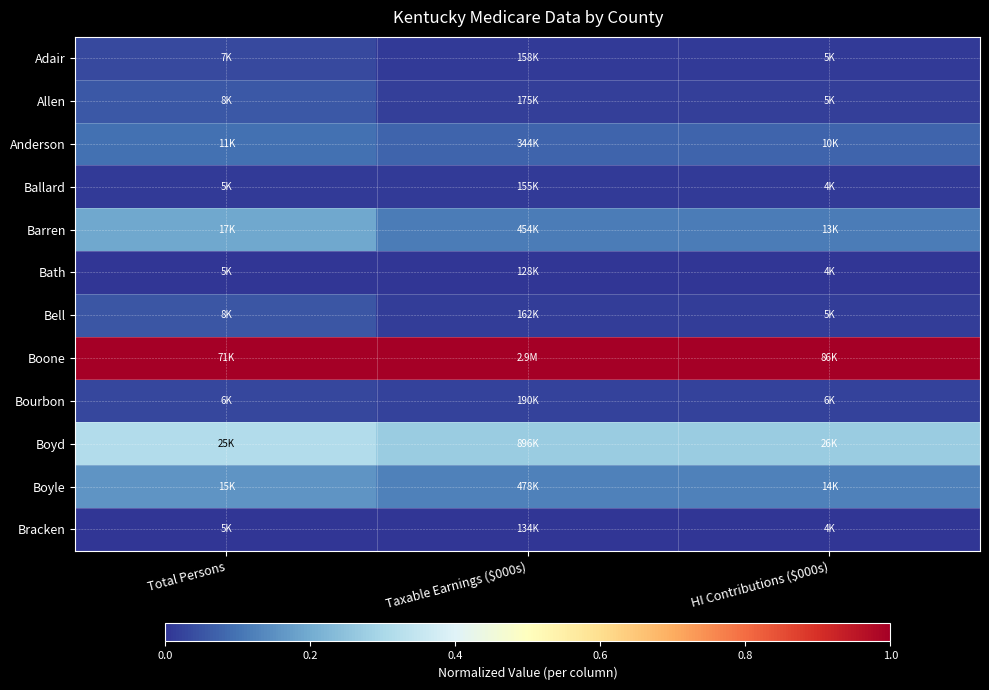

At Taxable Earnings ($000s), list the series in order from smallest to largest.

Bath, Bracken, Ballard, Adair, Bell, Allen, Bourbon, Anderson, Barren, Boyle, Boyd, Boone